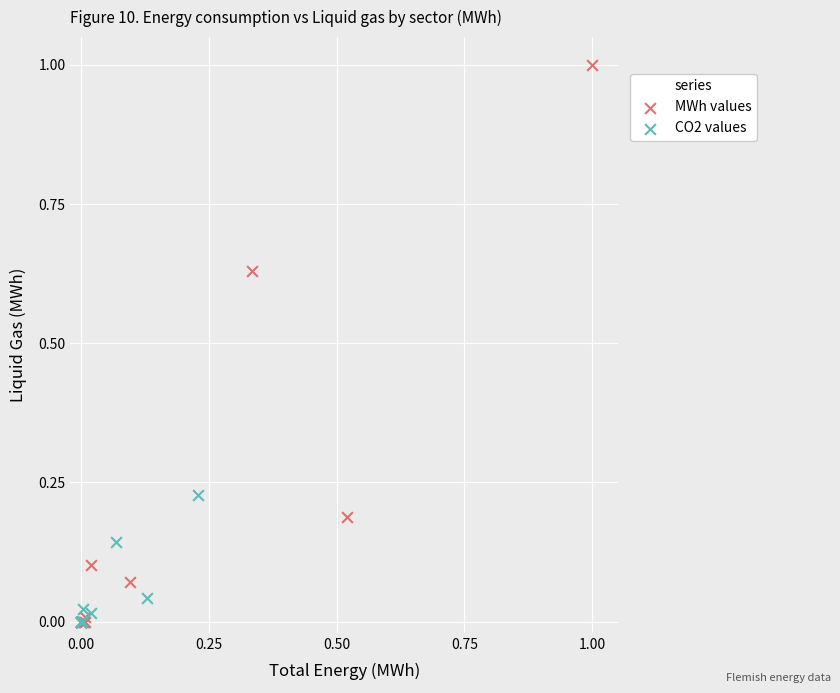

Which series contains the highest Y value?

MWh values